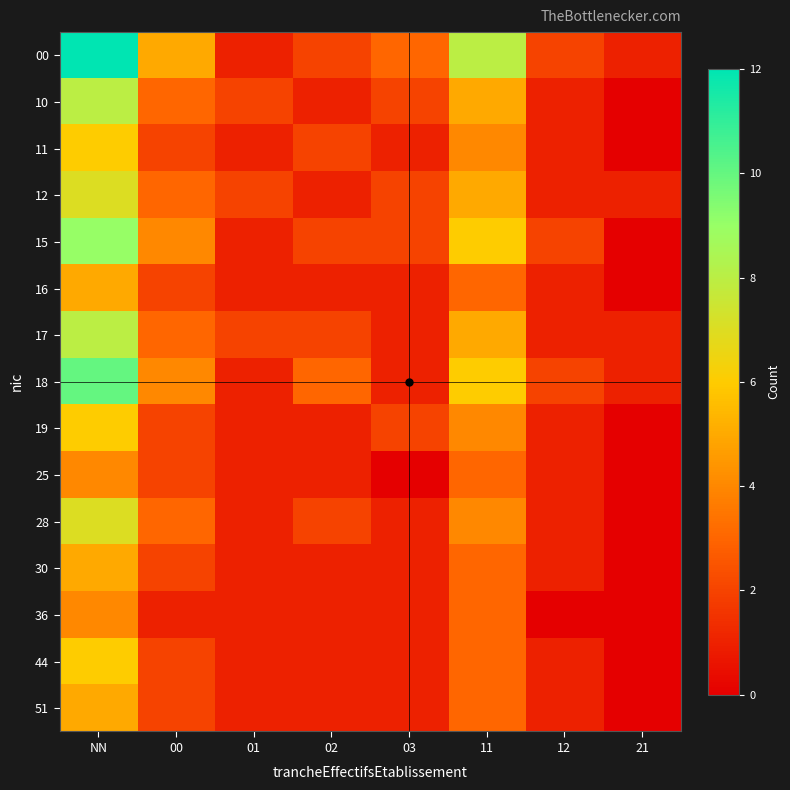

Reading right to left, list all the values displayed in this chart.

00: 21=1	12=2	11=8	03=3	02=2	01=1	00=5	NN=12
10: 21=0	12=1	11=5	03=2	02=1	01=2	00=3	NN=8
11: 21=0	12=1	11=4	03=1	02=2	01=1	00=2	NN=6
12: 21=1	12=1	11=5	03=2	02=1	01=2	00=3	NN=7
15: 21=0	12=2	11=6	03=2	02=2	01=1	00=4	NN=9
16: 21=0	12=1	11=3	03=1	02=1	01=1	00=2	NN=5
17: 21=1	12=1	11=5	03=1	02=2	01=2	00=3	NN=8
18: 21=1	12=2	11=6	03=1	02=3	01=1	00=4	NN=10
19: 21=0	12=1	11=4	03=2	02=1	01=1	00=2	NN=6
25: 21=0	12=1	11=3	03=0	02=1	01=1	00=2	NN=4
28: 21=0	12=1	11=4	03=1	02=2	01=1	00=3	NN=7
30: 21=0	12=1	11=3	03=1	02=1	01=1	00=2	NN=5
36: 21=0	12=0	11=3	03=1	02=1	01=1	00=1	NN=4
44: 21=0	12=1	11=3	03=1	02=1	01=1	00=2	NN=6
51: 21=0	12=1	11=3	03=1	02=1	01=1	00=2	NN=5